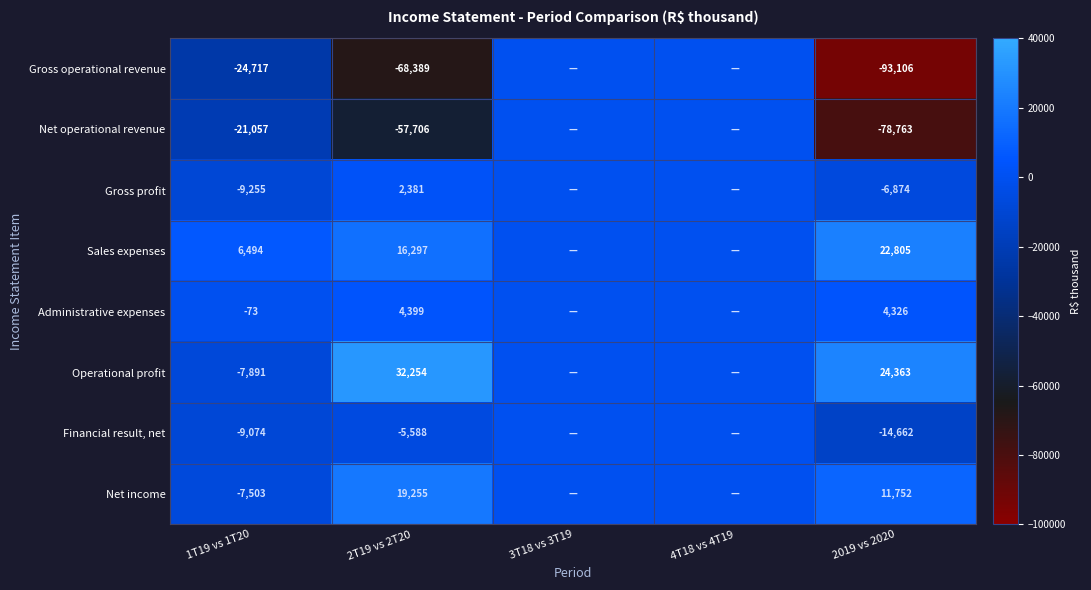

The value of Administrative expenses at 2019 vs 2020 is 4326. True or false?

True